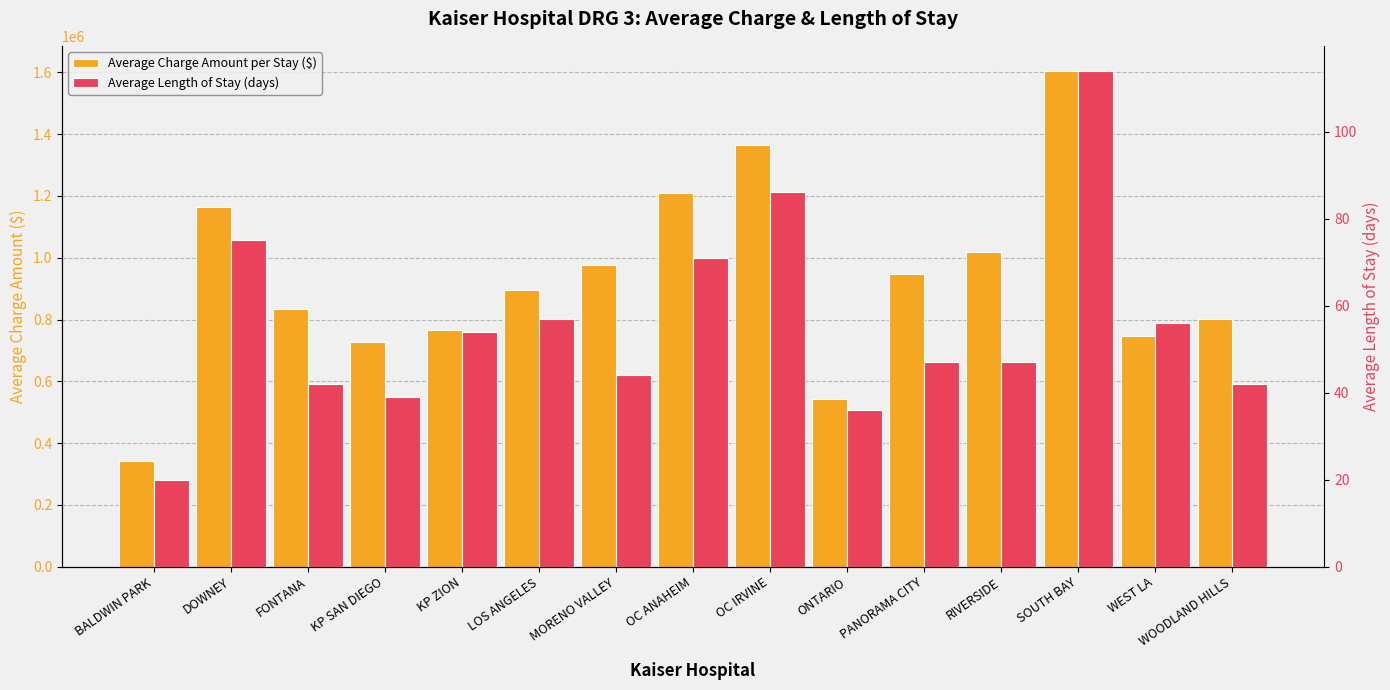

What is the difference between the Average Length of Stay (days) values at KP SAN DIEGO and WEST LA?

17